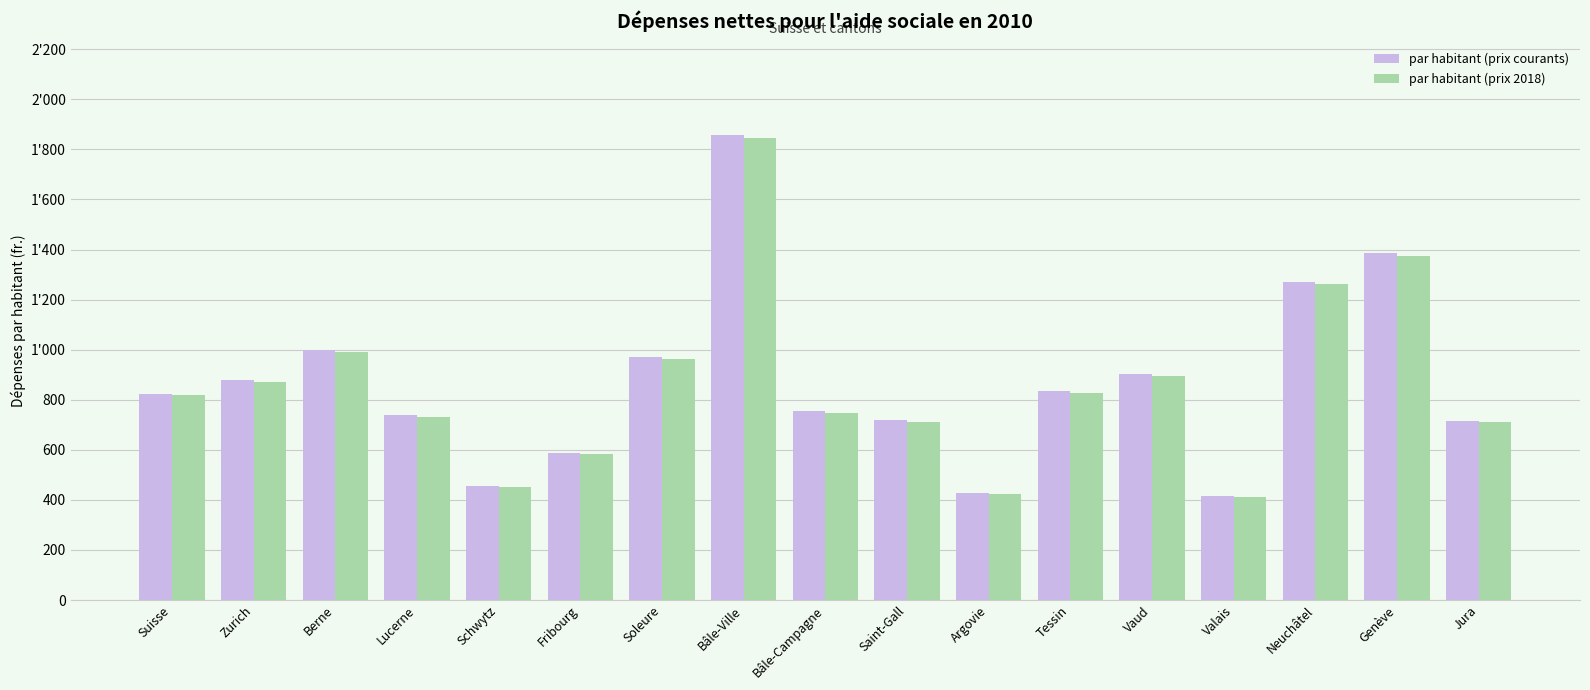

Reading left to right, transcribe all the data shown in this chart.

par habitant (prix courants): Suisse=824	Zurich=879	Berne=998	Lucerne=739	Schwytz=455	Fribourg=589	Soleure=972	Bâle-Ville=1859	Bâle-Campagne=754	Saint-Gall=718	Argovie=429	Tessin=834	Vaud=902	Valais=415	Neuchâtel=1272	Genève=1387	Jura=715
par habitant (prix 2018): Suisse=818	Zurich=872	Berne=990	Lucerne=733	Schwytz=452	Fribourg=585	Soleure=964	Bâle-Ville=1844	Bâle-Campagne=748	Saint-Gall=713	Argovie=425	Tessin=827	Vaud=895	Valais=412	Neuchâtel=1262	Genève=1376	Jura=710